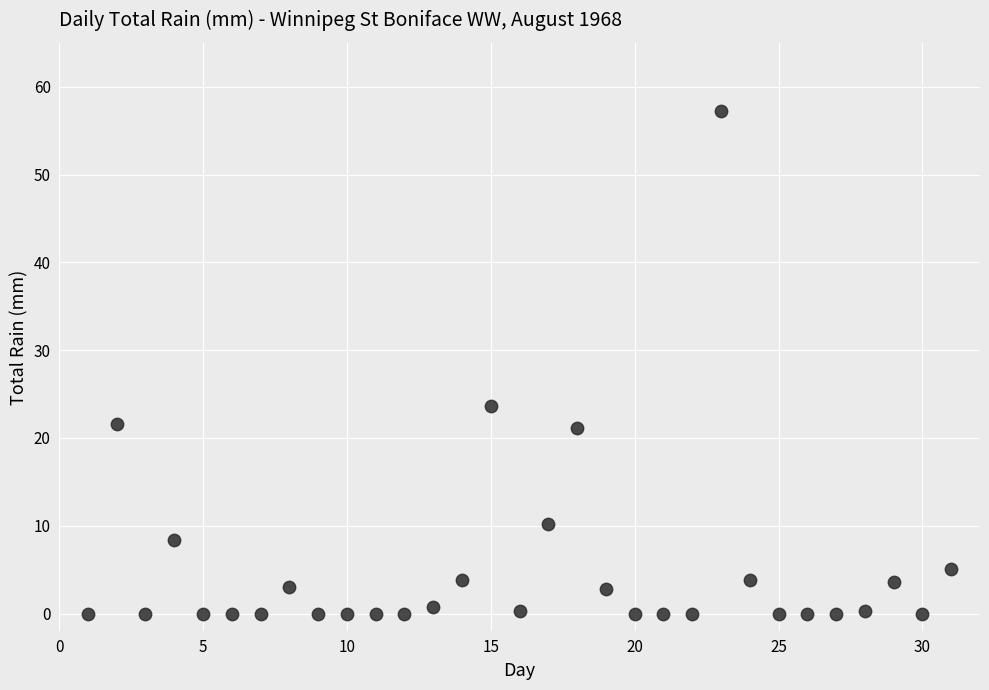

What Y value in the scatter plot is closest to 28?

23.6